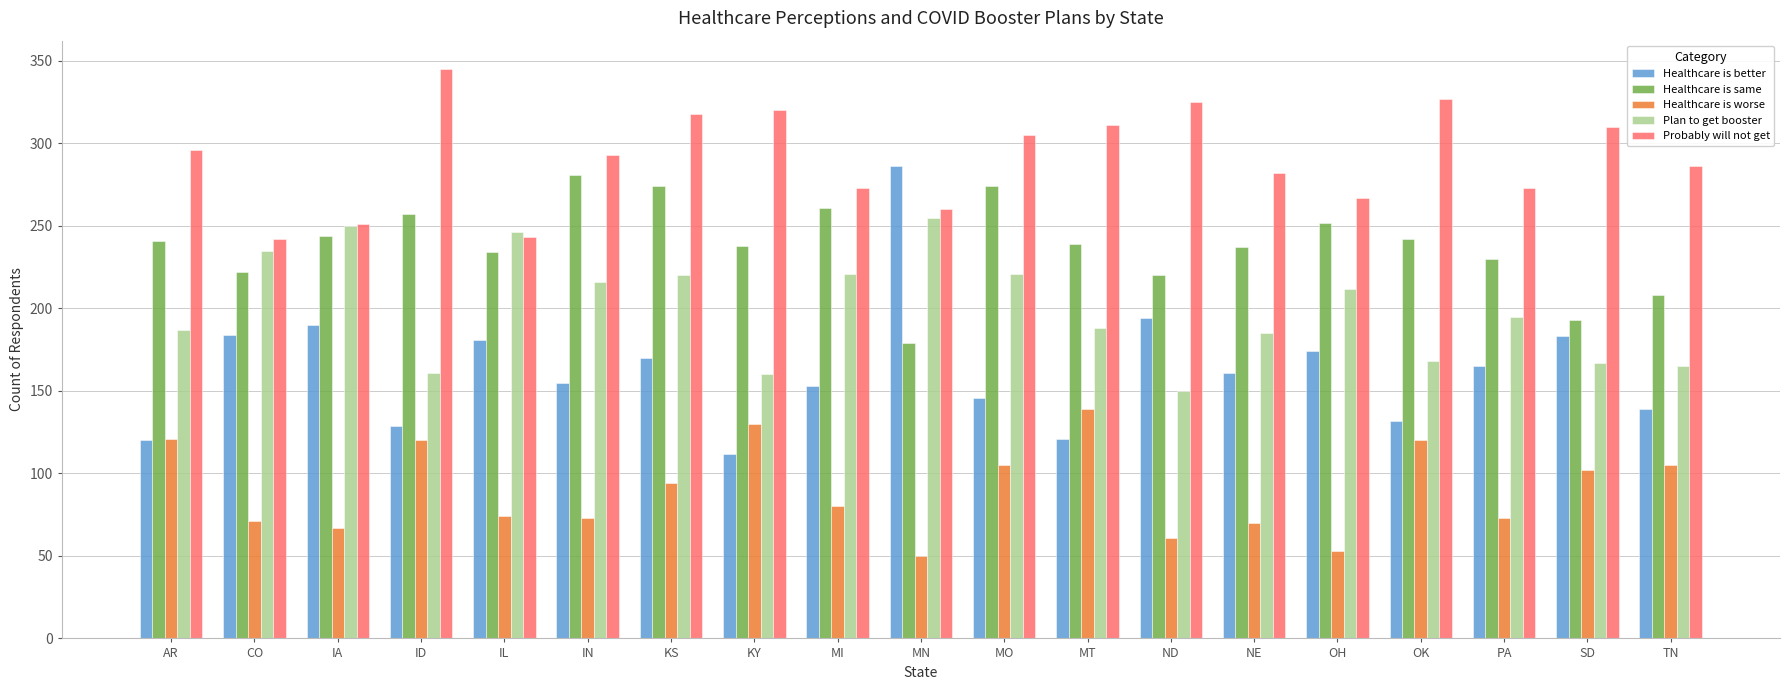

At which label does Healthcare is same reach its minimum?

MN